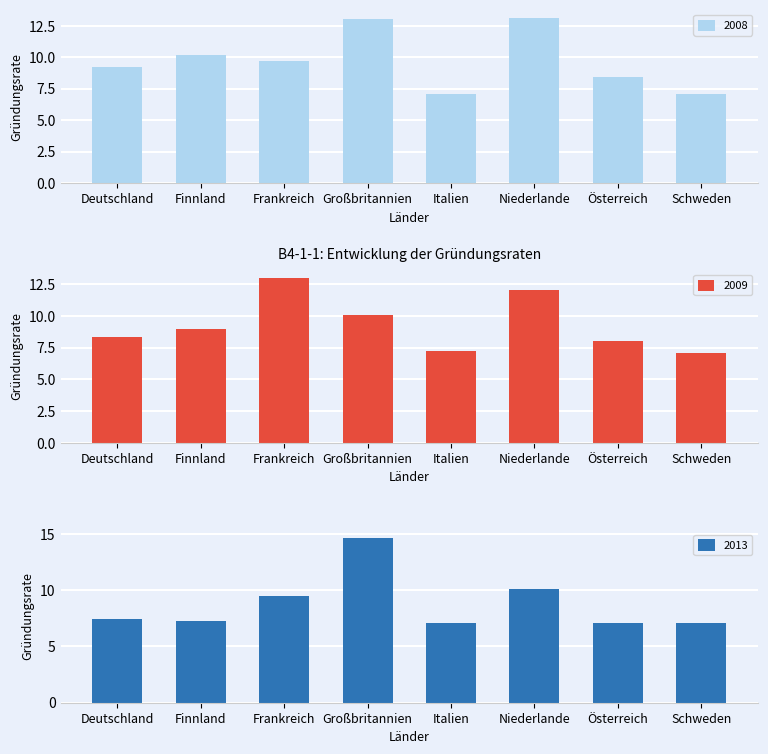

What position from the right is Schweden?

1